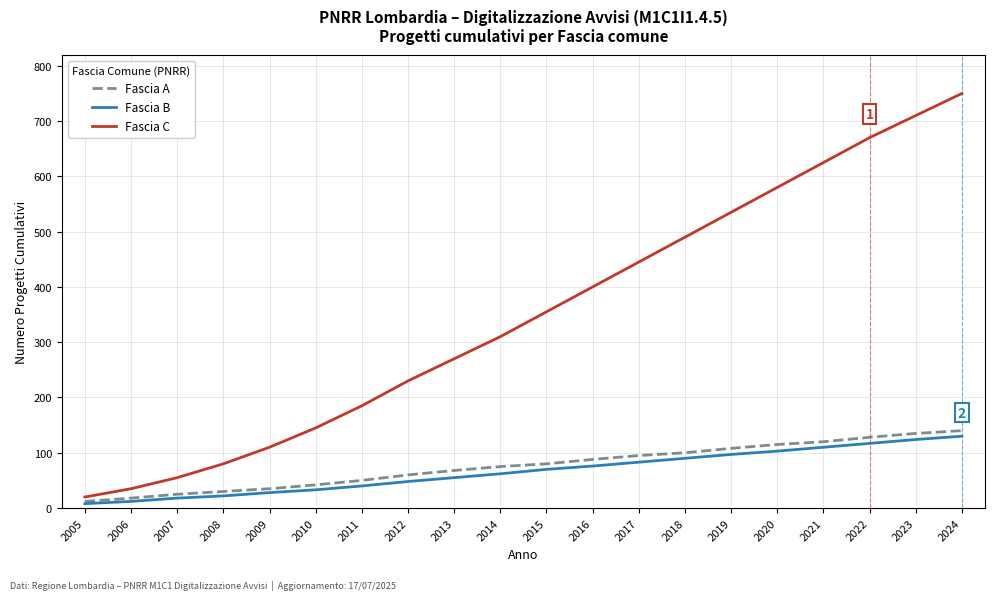

True or false: Fascia B and Fascia C intersect in this chart.

False